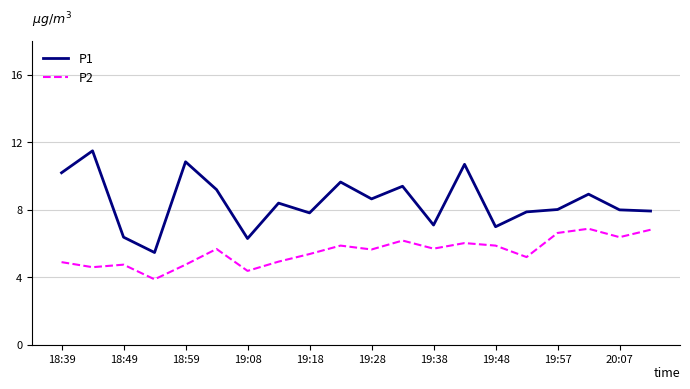

What is the highest value of the P2 series?

6.9